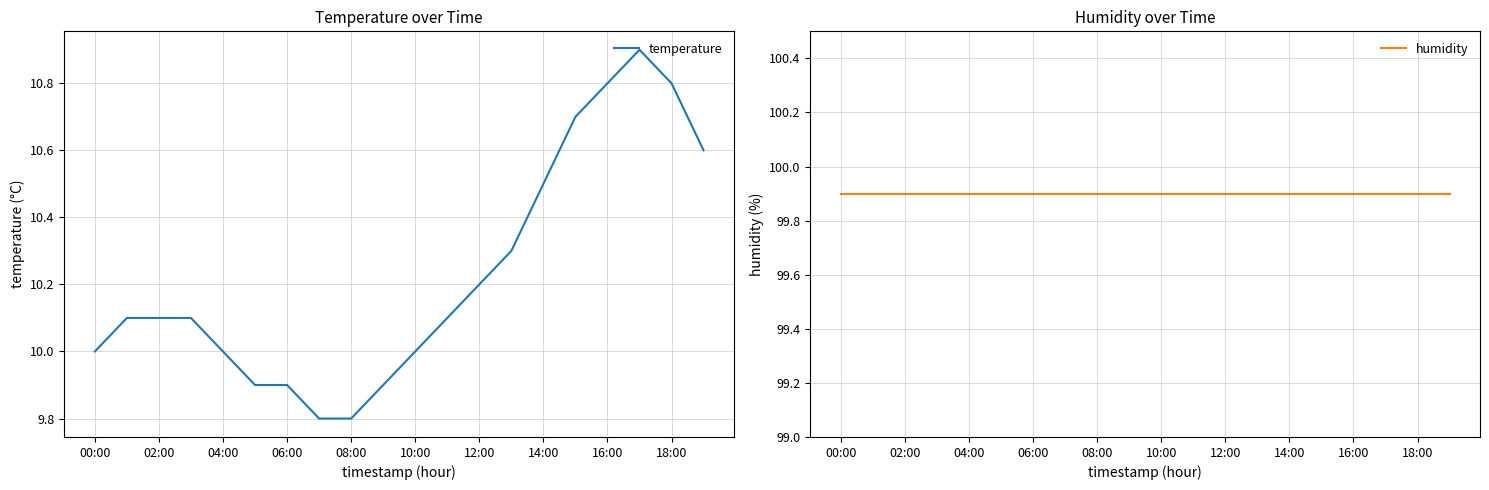

Between 08:00 and 14:00, which series saw the biggest shift?

temperature